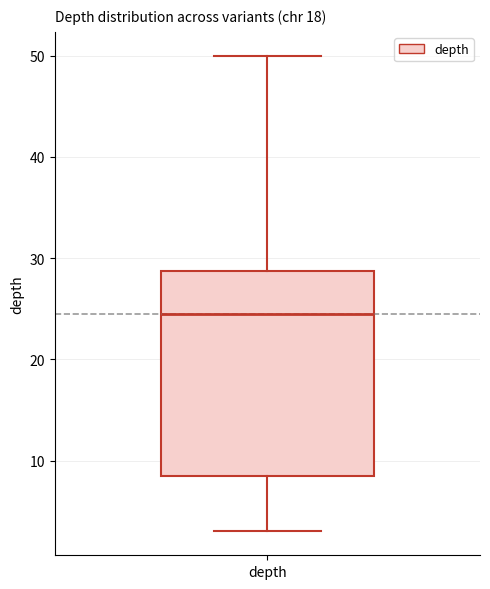

Transcribe this box plot: give where the median line is, the range the box spans, and where the two whiskers end, as read against the y-axis. The values are not printed on the chart, so give them approximately, as read against the axis.

median 25, box 9 to 29, whiskers 3 to 50